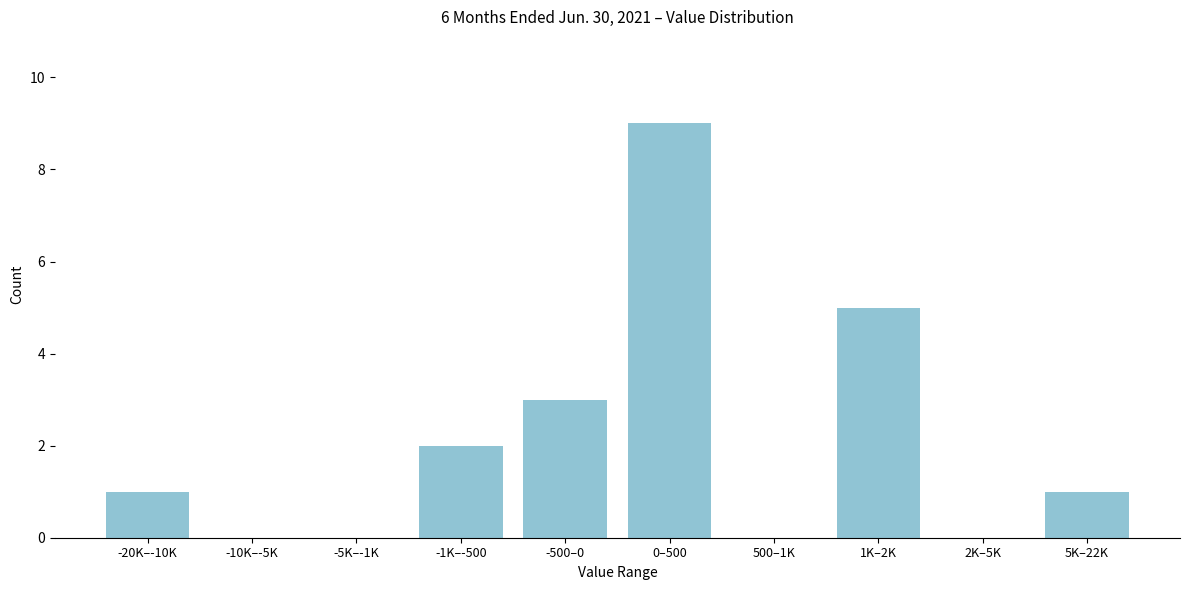

Reading left to right, list all the values displayed in this chart.

-20K–-10K=1	-10K–-5K=0	-5K–-1K=0	-1K–-500=2	-500–0=3	0–500=9	500–1K=0	1K–2K=5	2K–5K=0	5K–22K=1